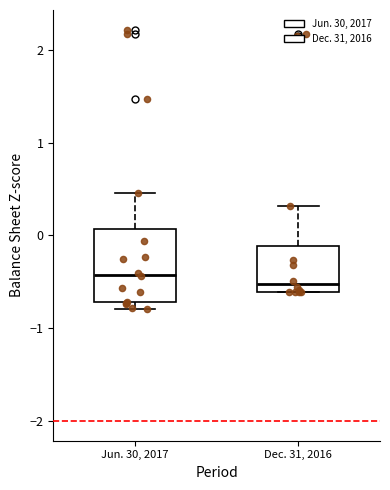

Reading left to right, read every box against the y-axis: the position of its median line, the range the box covers, and the ends of its whiskers. The values are not printed on the chart, so give them approximately, as read against the axis.

Jun. 30, 2017: median -0.4, box -0.7 to 0.1, whiskers -0.8 to 0.5
Dec. 31, 2016: median -0.5, box -0.6 to -0.1, whiskers -0.6 to 0.3